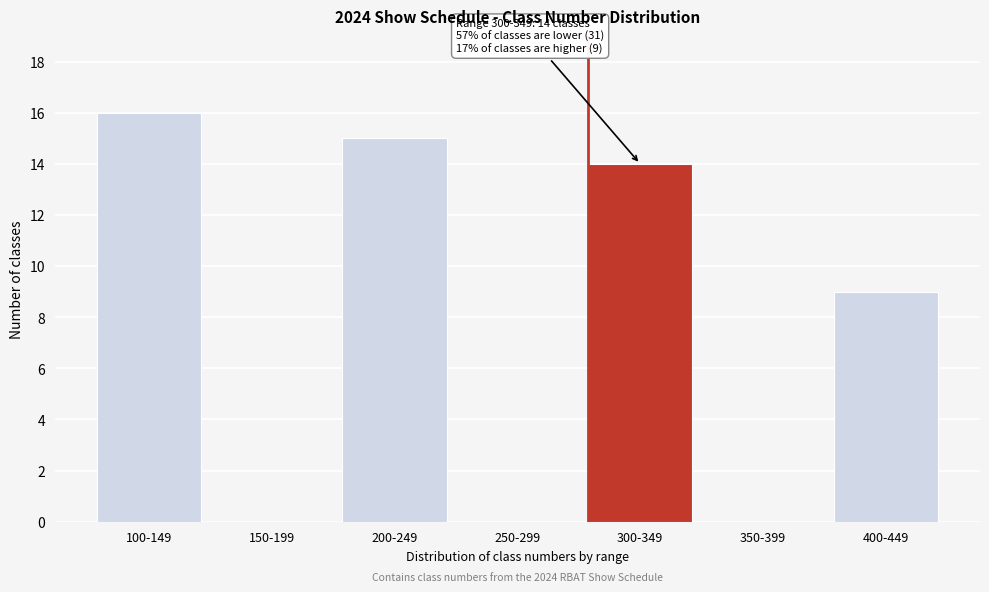

Reading left to right, list all the values displayed in this chart.

100-149=16	150-199=0	200-249=15	250-299=0	300-349=14	350-399=0	400-449=9